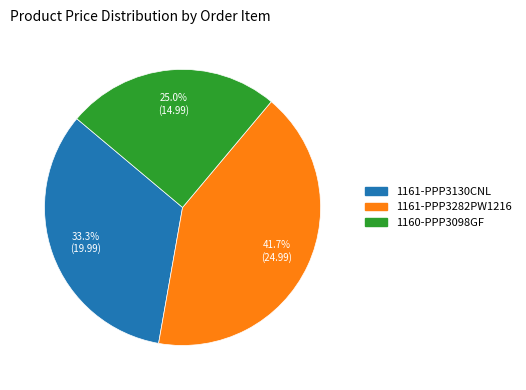

Which has a higher value, 1161-PPP3282PW1216 or 1160-PPP3098GF?

1161-PPP3282PW1216